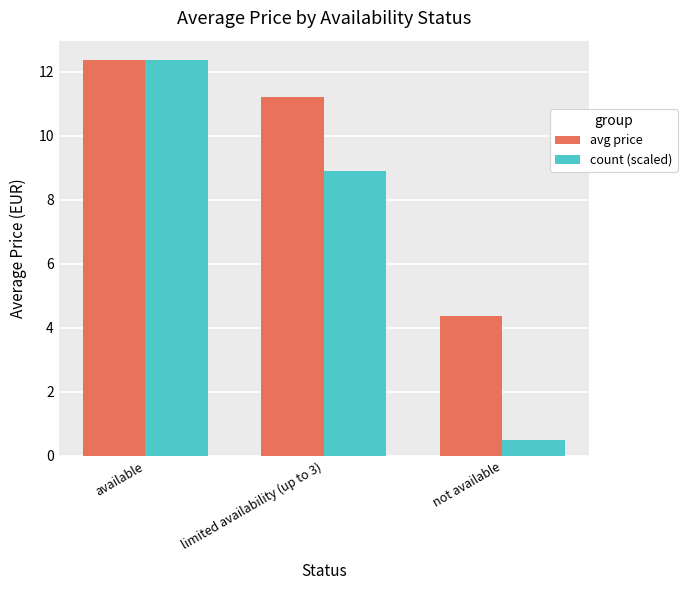

Which category has the highest value in the count (scaled) series?

available